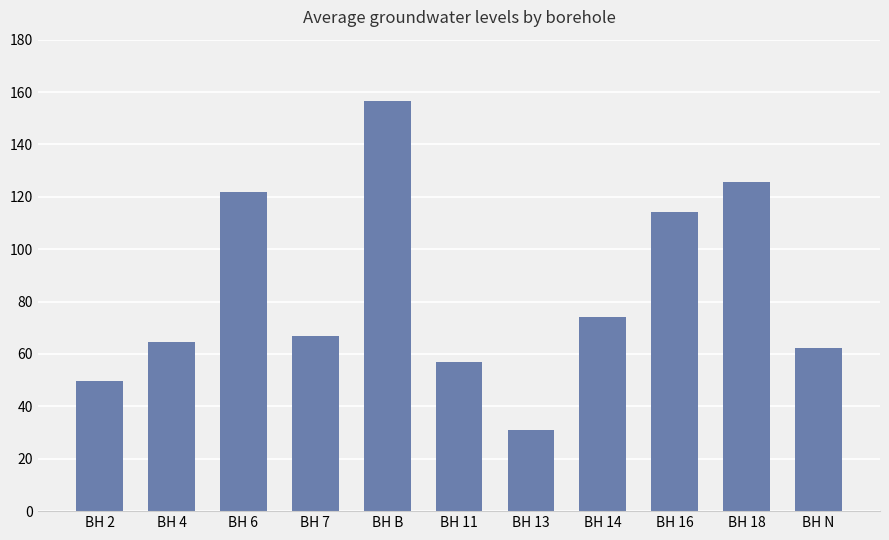

Is it true that the value at BH 6 is 217.8?

False